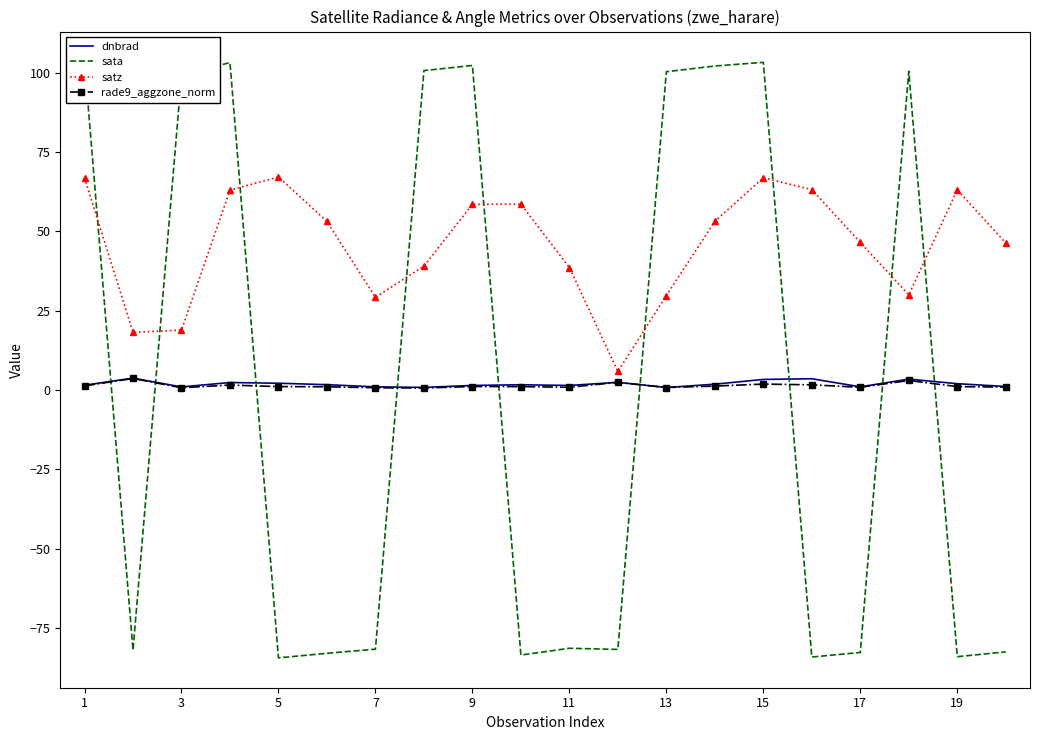

The rade9_aggzone_norm series shows 1.2 at 9. True or false?

True